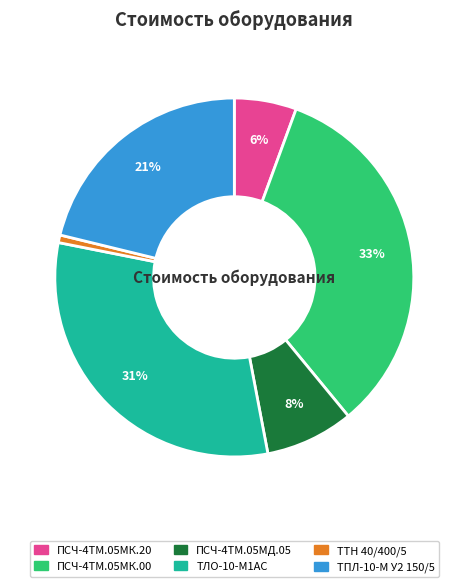

Is there any slice that represents more than half of the pie?

No